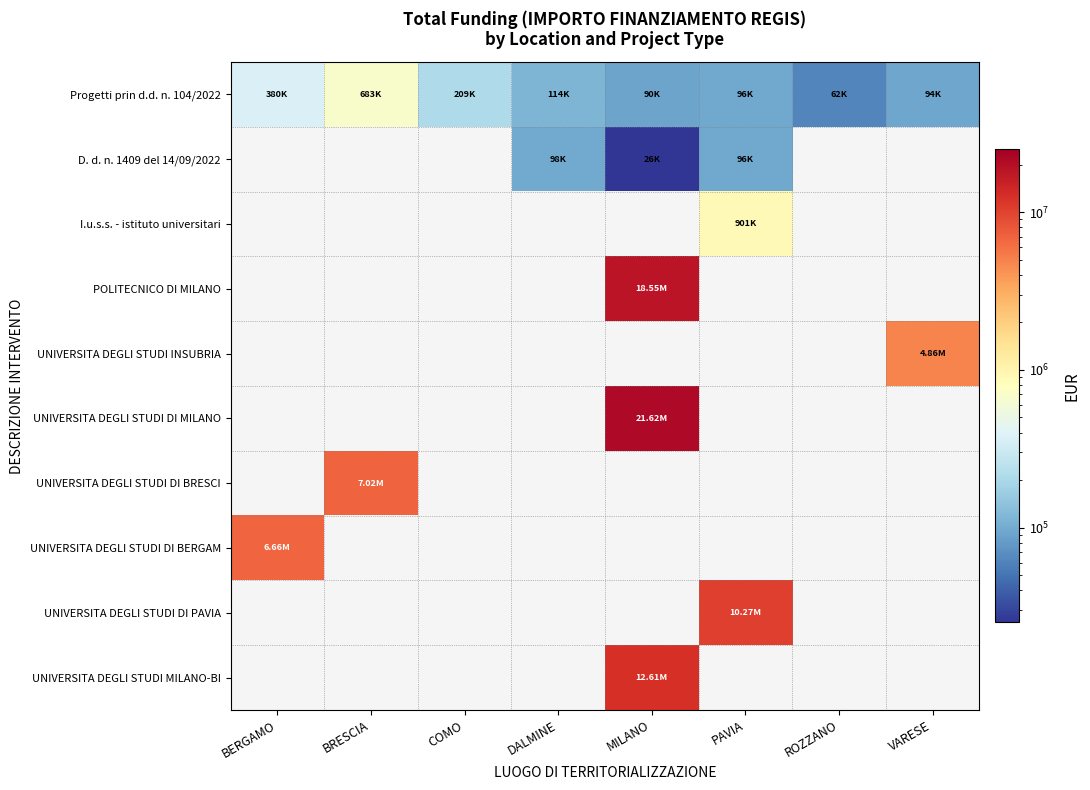

At which label does UNIVERSITA DEGLI STUDI DI PAVIA reach its peak?

BERGAMO